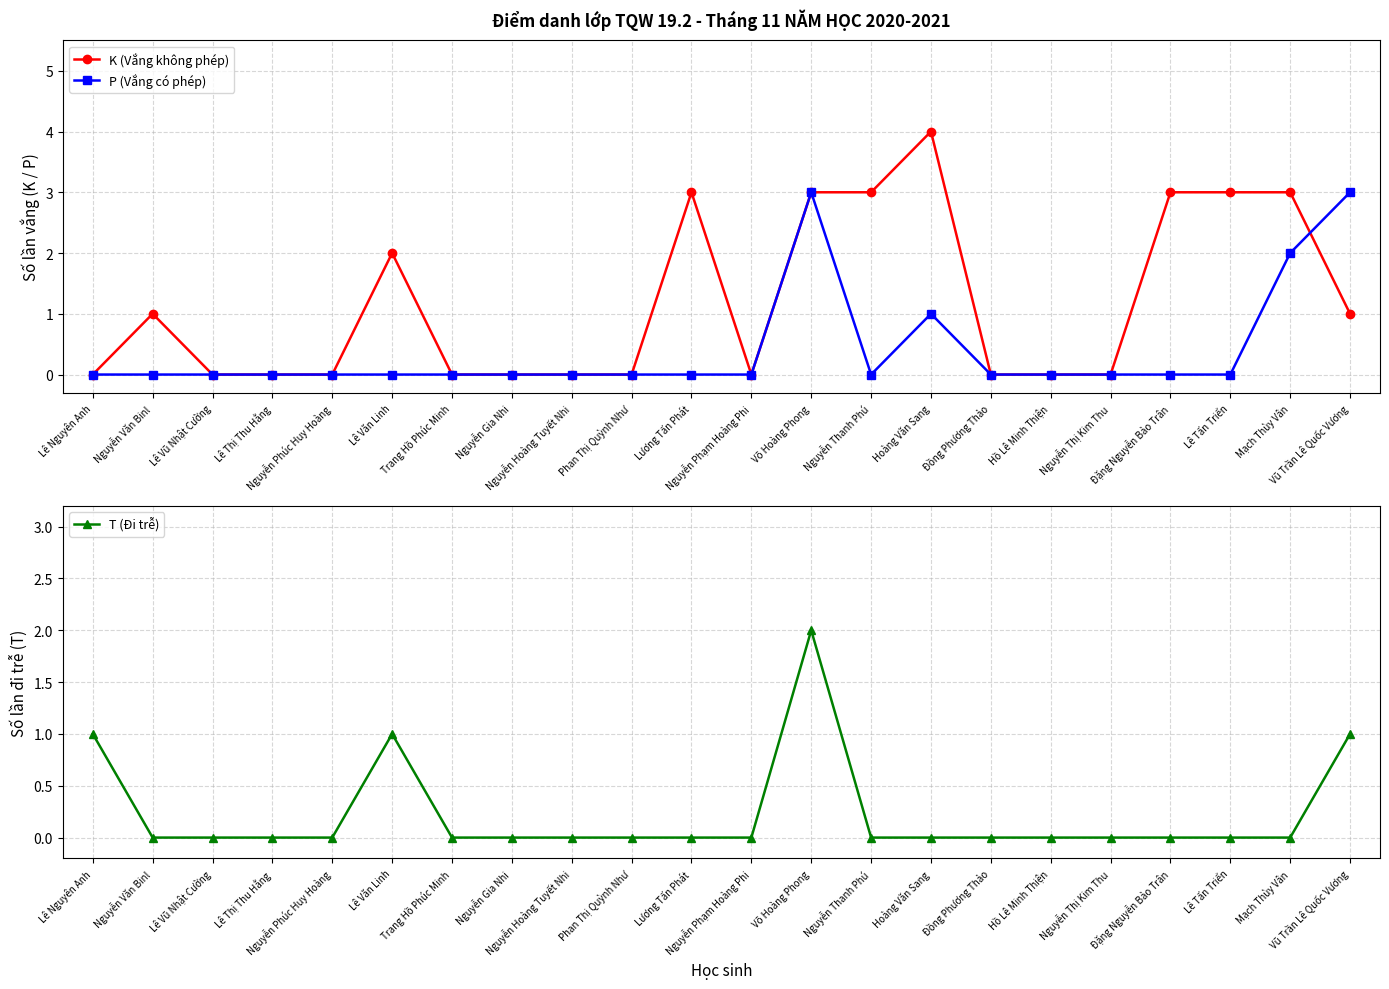

Is it true that T (Đi trễ) equals 0 at Nguyễn Hoàng Tuyết Nhi?

True